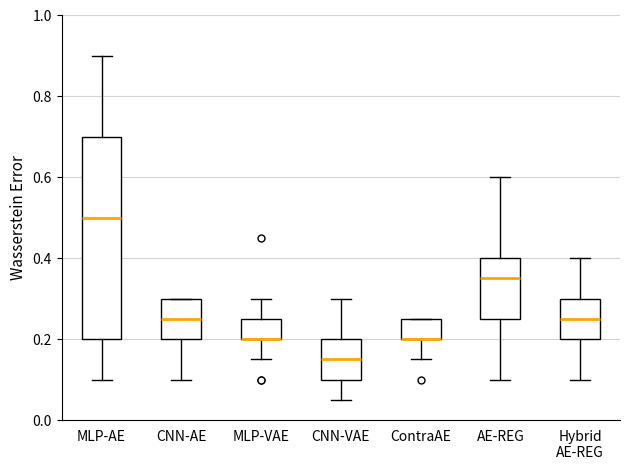

Comparing the boxes themselves (not the whiskers), which one is the tallest?

MLP-AE